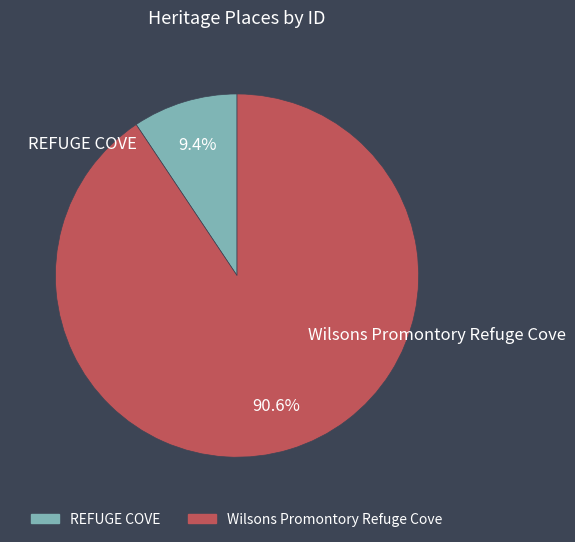

Is REFUGE COVE the majority of the pie?

No